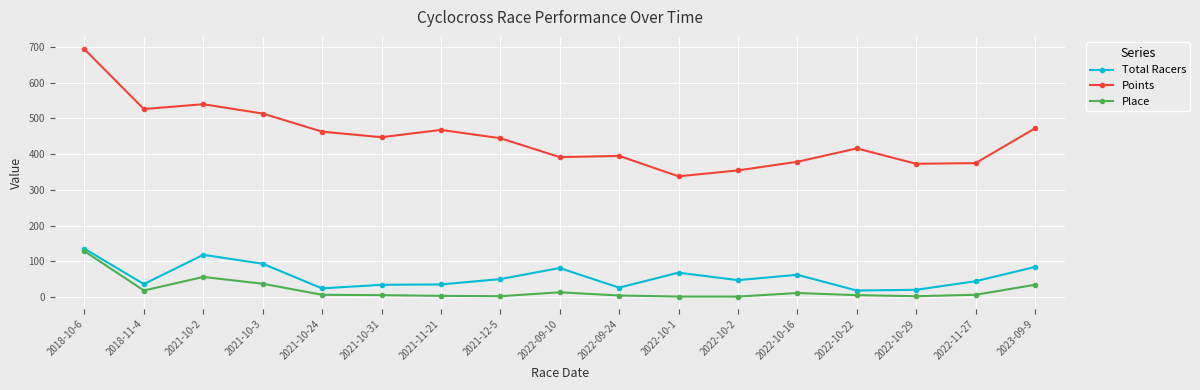

What is the value of the Total Racers point at the 9th from the left?

81.0